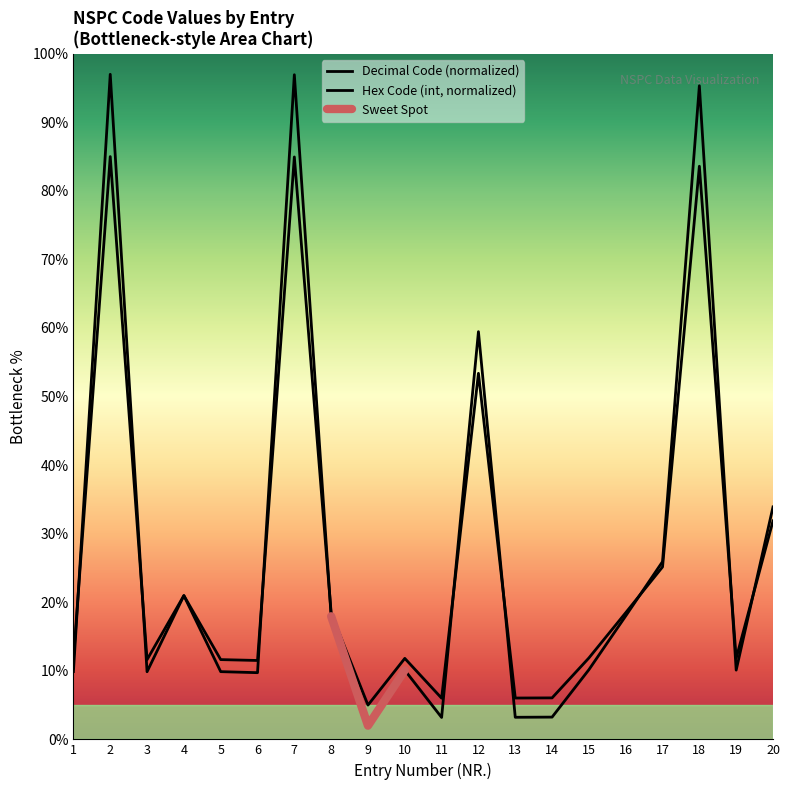

What is the difference between the maximum and minimum values in the Decimal Code series?

95.0